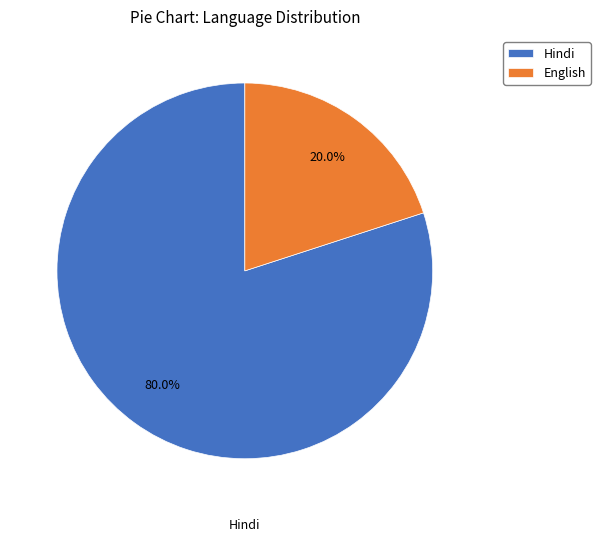

Which slice is the smallest?

English